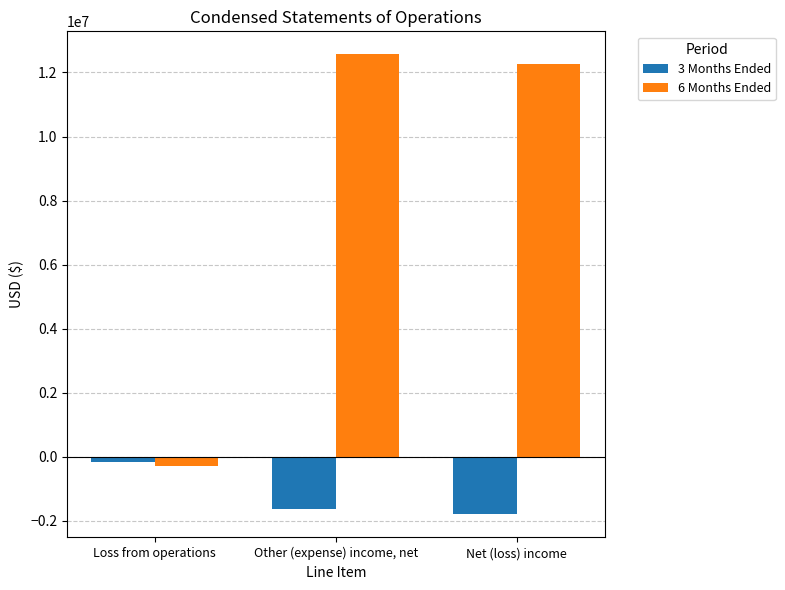

Which series has the largest total across all categories?

6 Months Ended